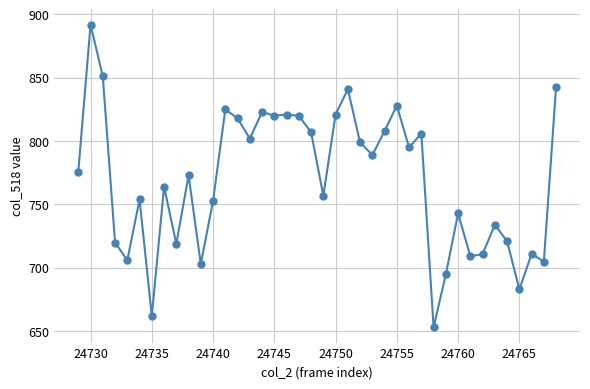

Count the number of data series in this chart.

1